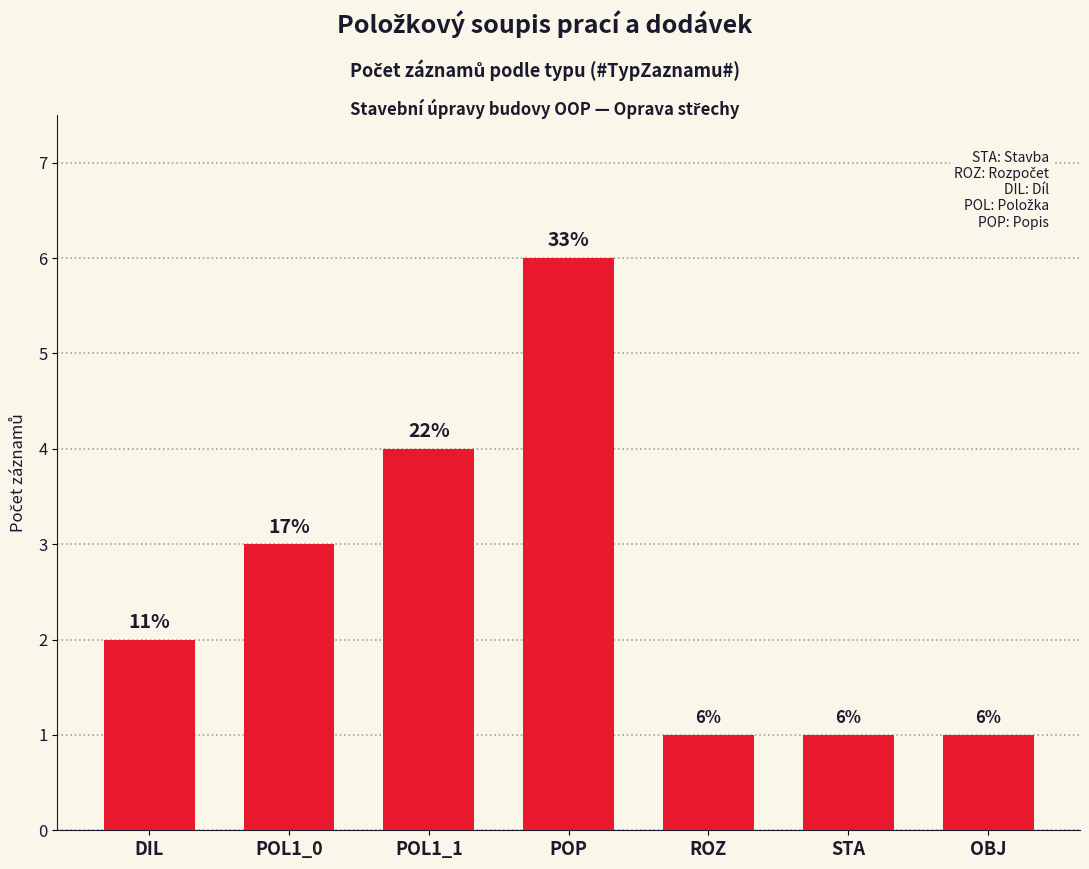

True or false: the data shows 4 at POL1_1.

True